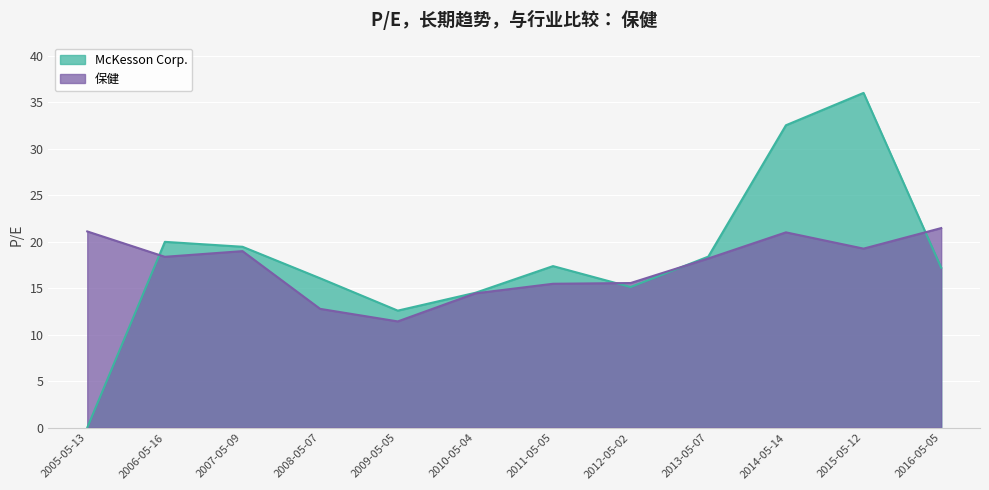

In McKesson Corp., how many points are higher than both neighbors (excluding endpoints)?

3